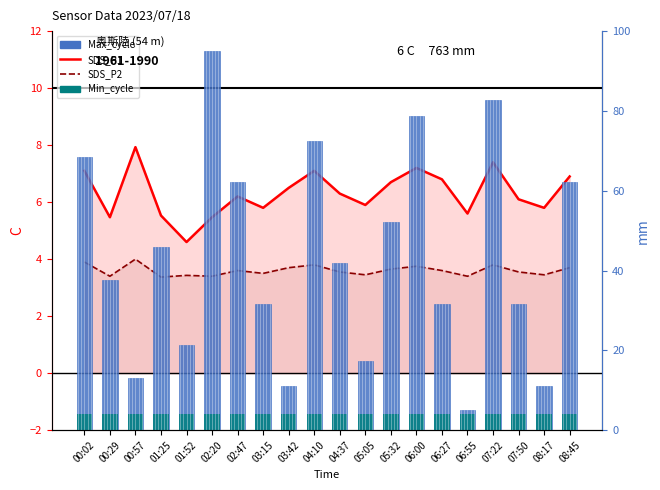

What is the sum of the SDS_P2 values at 02:20 and 05:32?

7.0